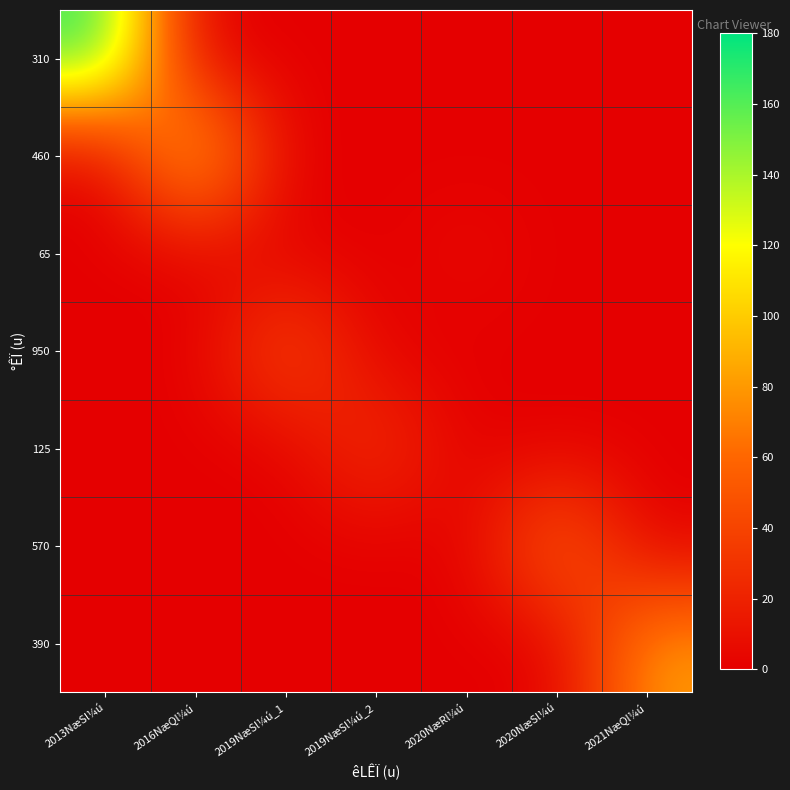

Which series has the largest range (max minus min)?

310